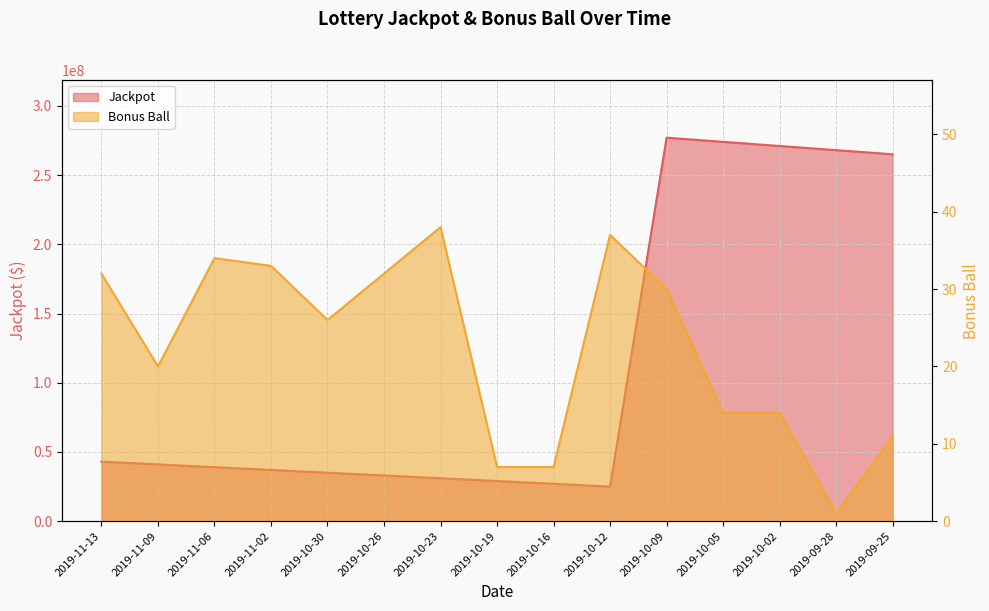

At which category does Jackpot reach its first local peak?

2019-10-09